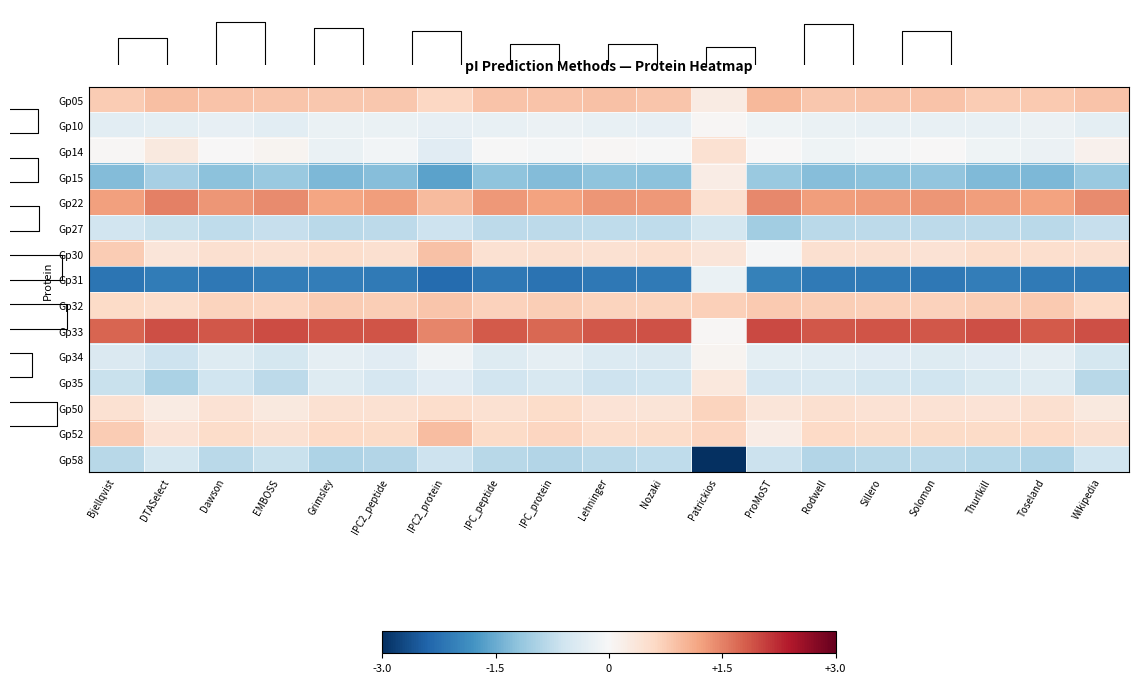

What is the difference between the second highest and second lowest values in the Gp34 series?

0.4